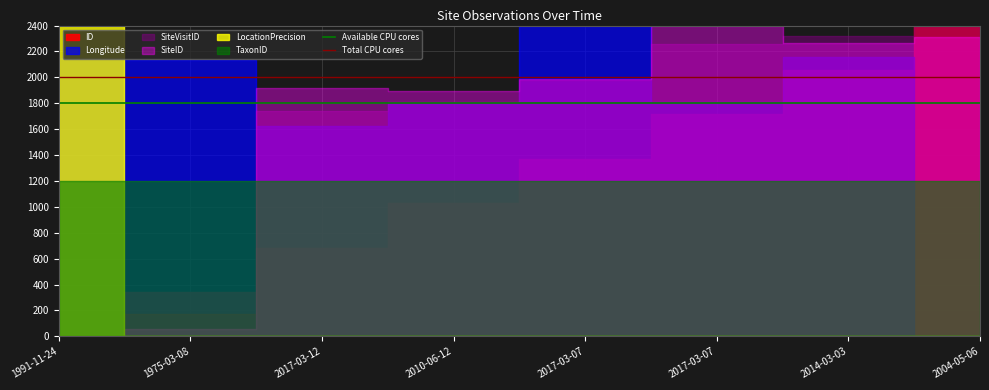

Is the value of Total CPU cores at 1991-11-24 greater than the value of Available CPU cores at 1975-03-08?

Yes